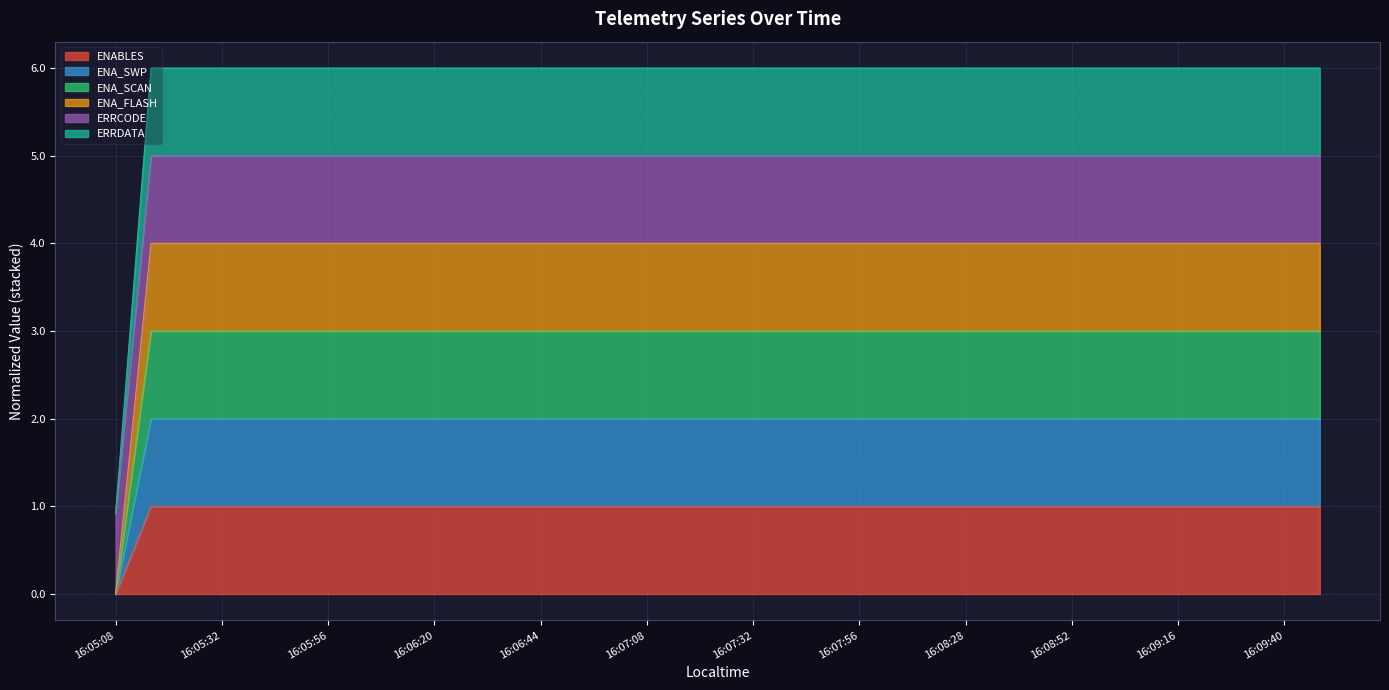

What is the difference between the second highest and minimum values in the ENA_SCAN series?

3.0